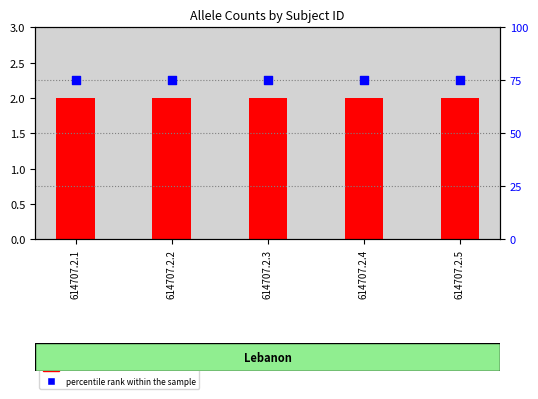

Is the value of percentile rank within the sample at 614707.2.5 greater than the value of Allele count at 614707.2.5?

Yes